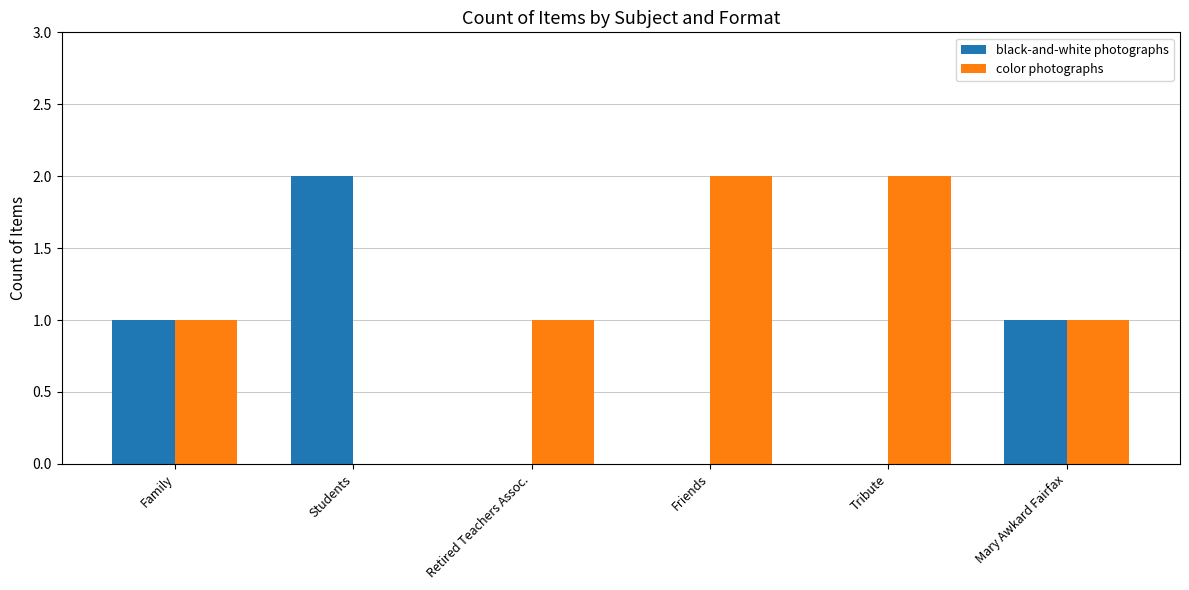

Which category has the highest value in the black-and-white photographs series?

Students